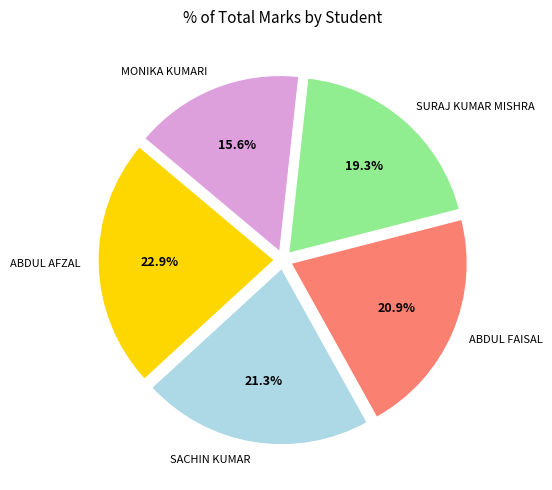

Which has a higher value, MONIKA KUMARI or SACHIN KUMAR?

SACHIN KUMAR